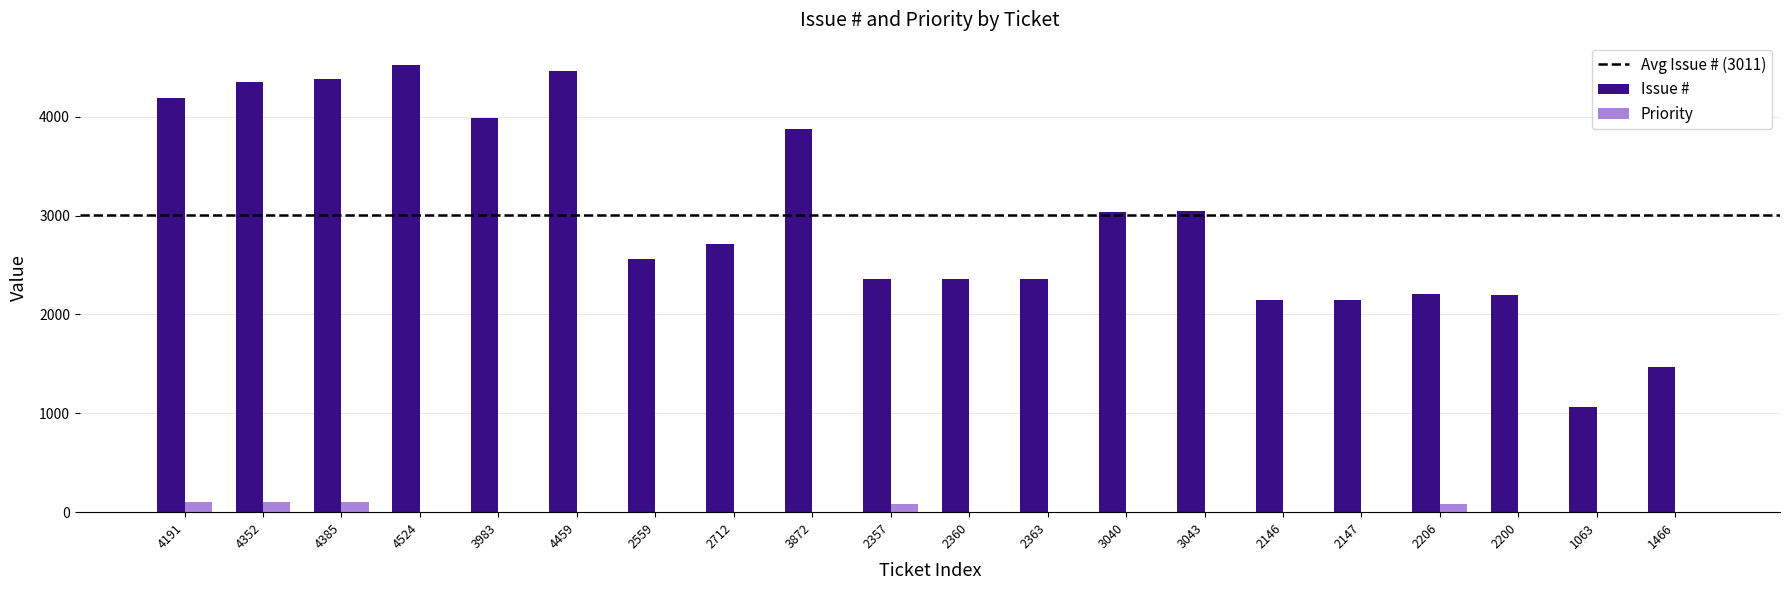

How many values in the Priority series exceed 0?

5